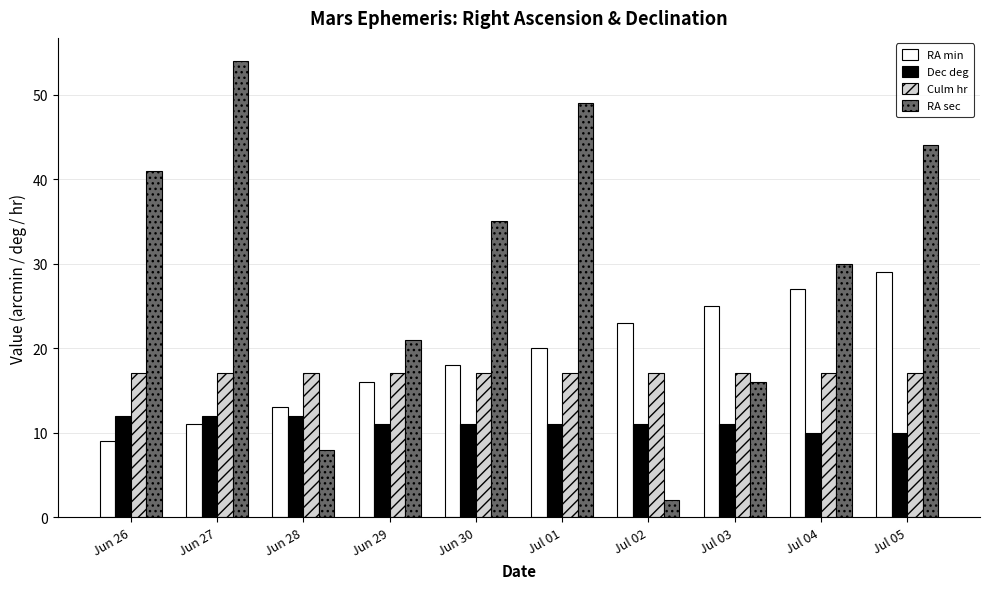

Reading left to right, extract all data points from this chart.

RA min: 9	11	13	16	18	20	23	25	27	29
Dec deg: 12	12	12	11	11	11	11	11	10	10
Culm hr: 17	17	17	17	17	17	17	17	17	17
RA sec: 41	54	8	21	35	49	2	16	30	44